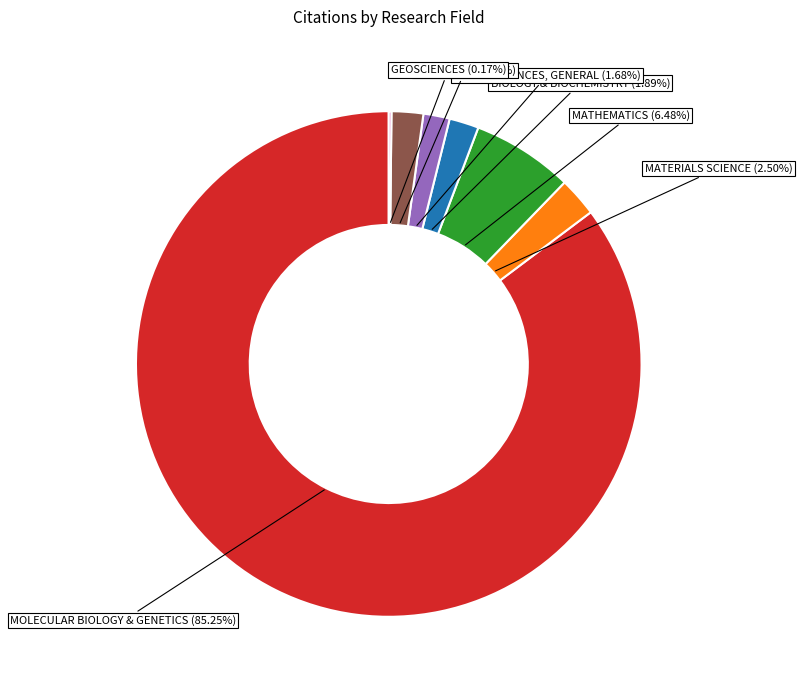

Is MOLECULAR BIOLOGY & GENETICS the majority of the pie?

Yes